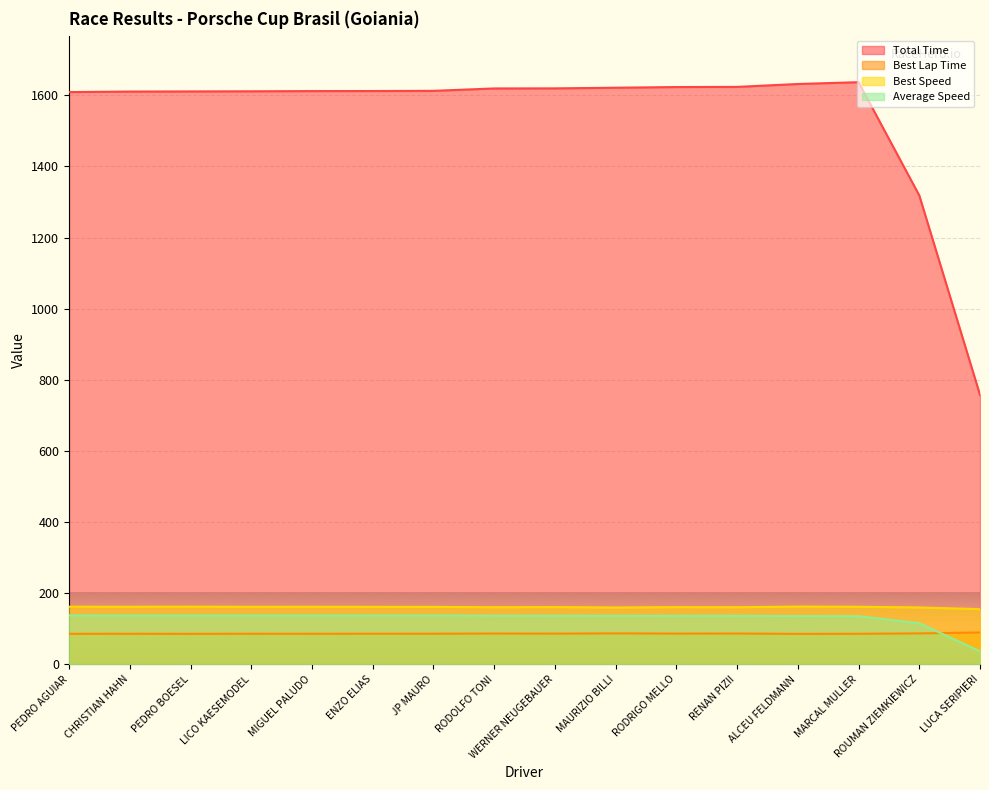

How many interior local valleys does the Best Lap Time series have?

5